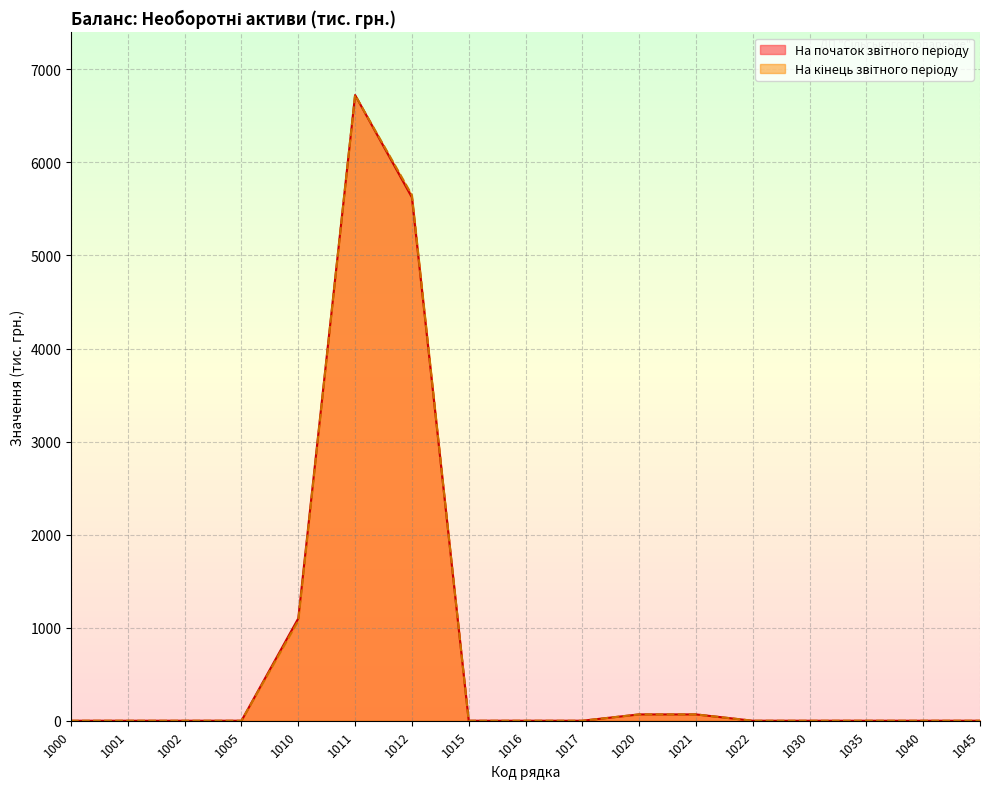

What are all the series names shown in the legend?

На початок звітного періоду, На кінець звітного періоду